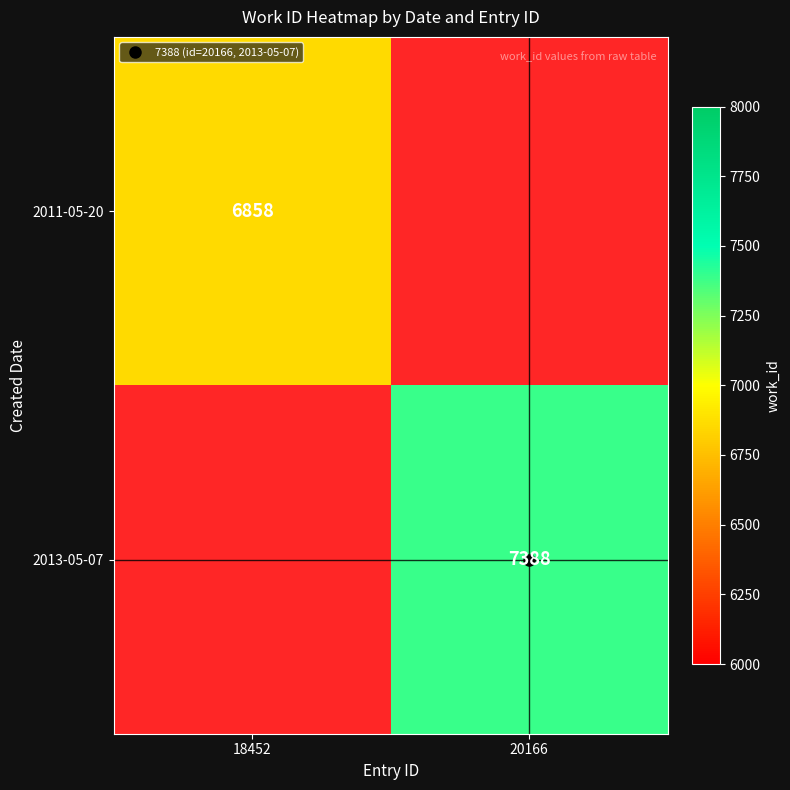

How many categories are shown in the chart?

2